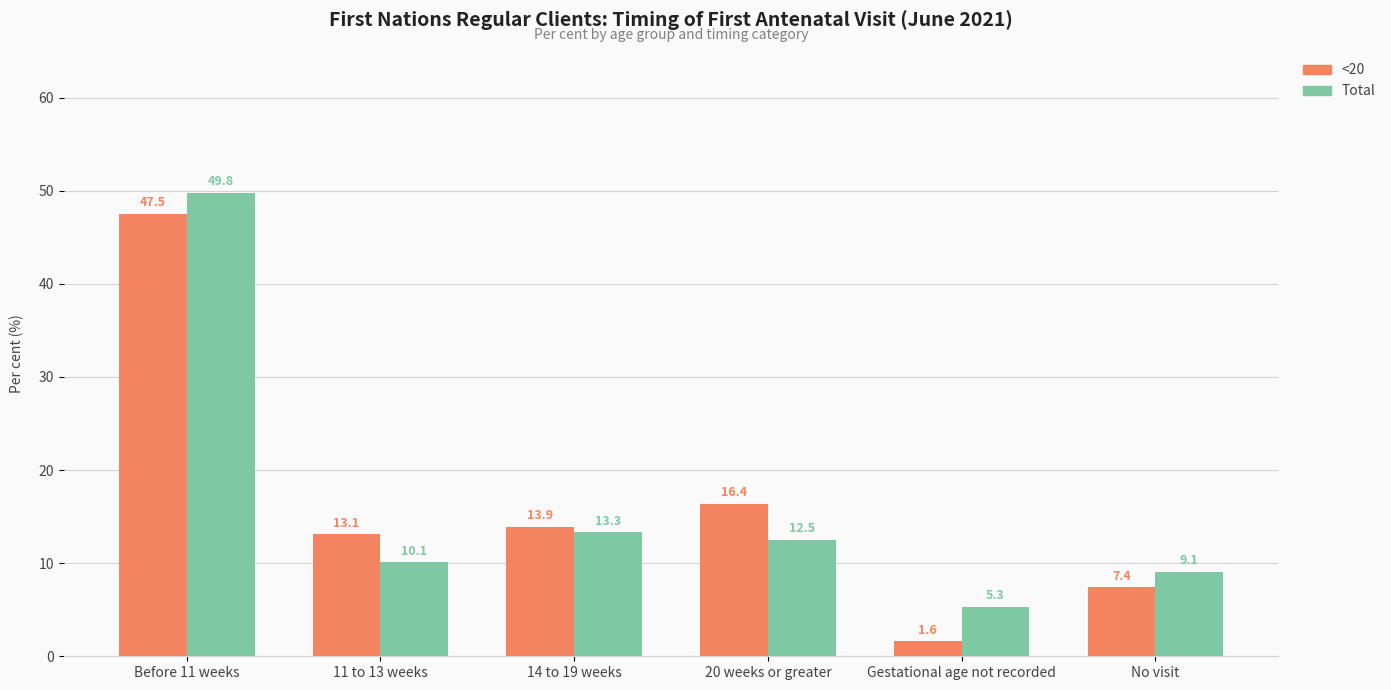

How many bars are there in each group?

2